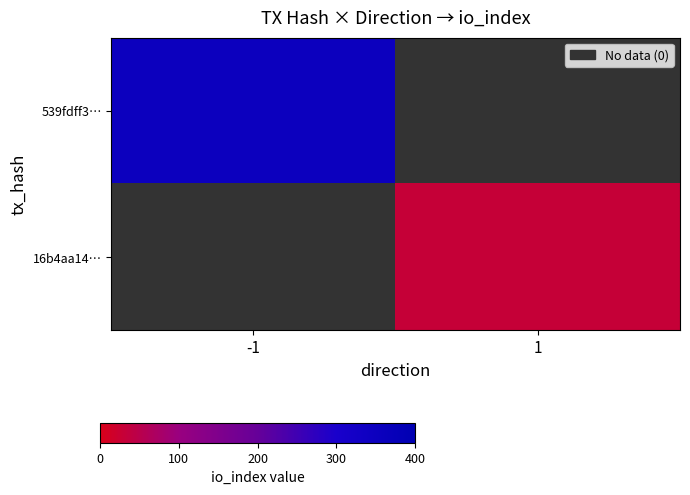

Is the value of 16b4aa14… at -1 greater than the value of 539fdff3… at -1?

No